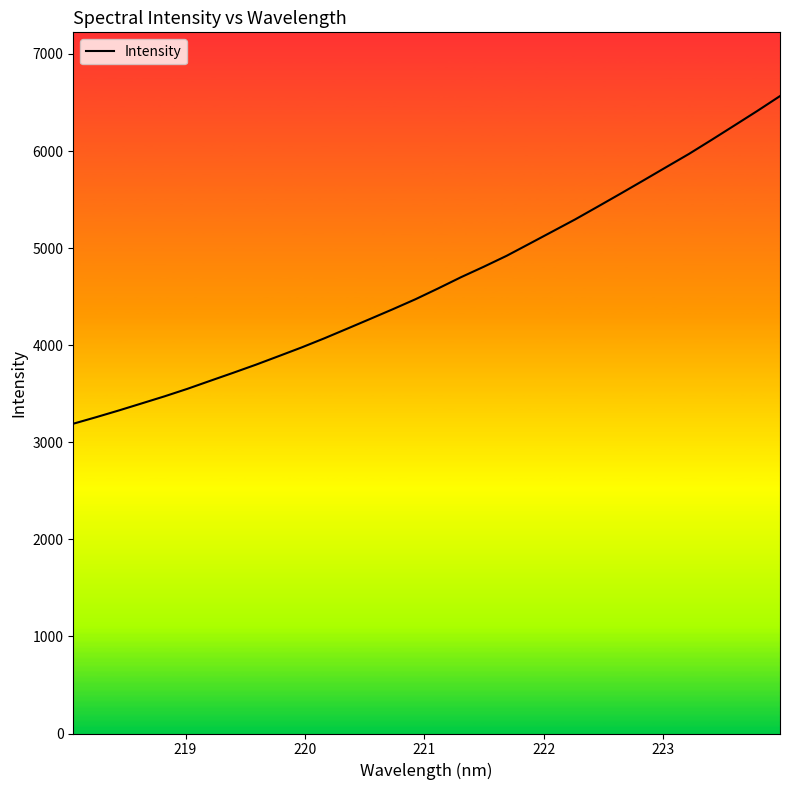

What is the difference between the maximum and minimum values?

3375.0